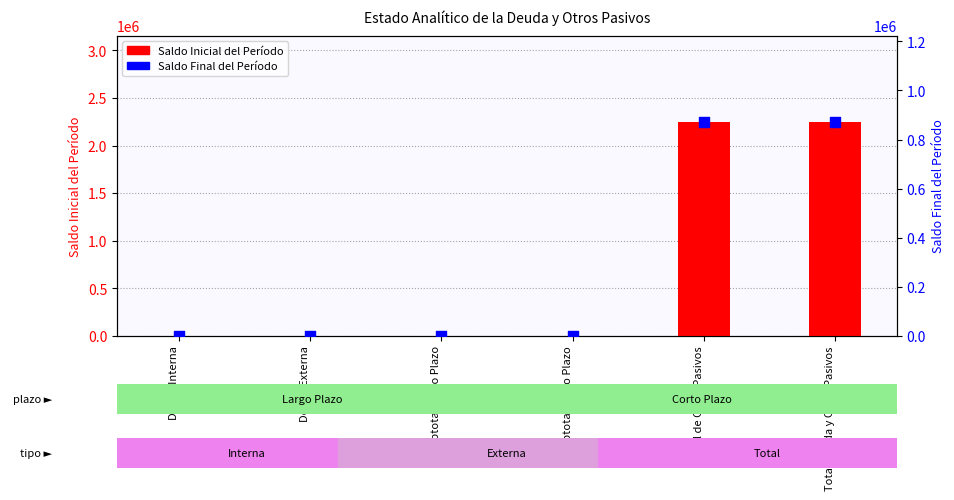

At how many categories does at least one series exceed 1817273?

2